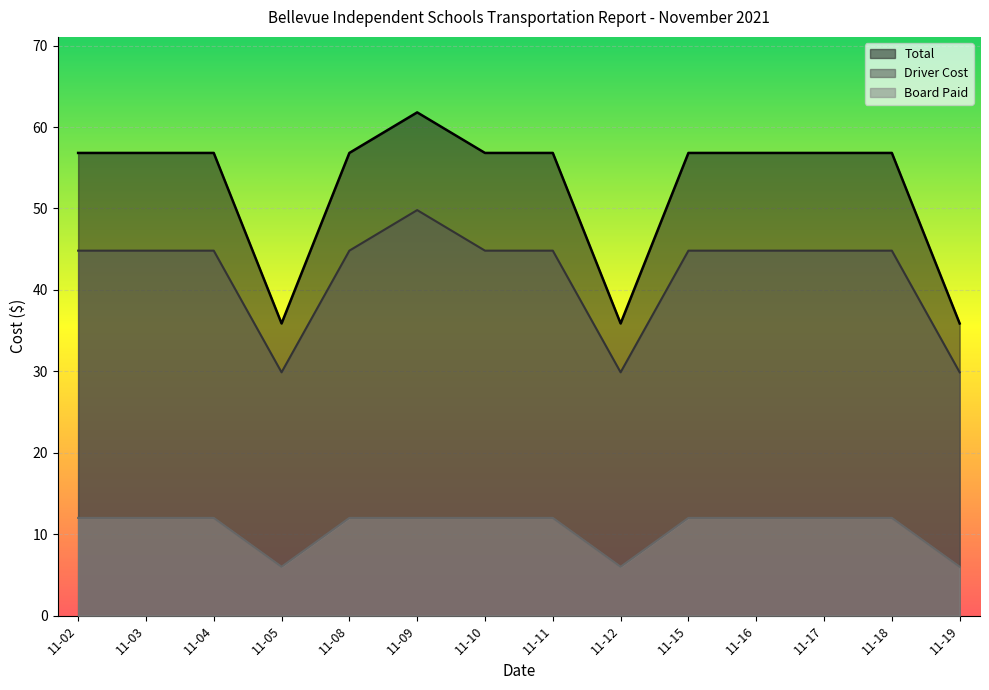

Does the chart display data point markers on the line(s)?

No